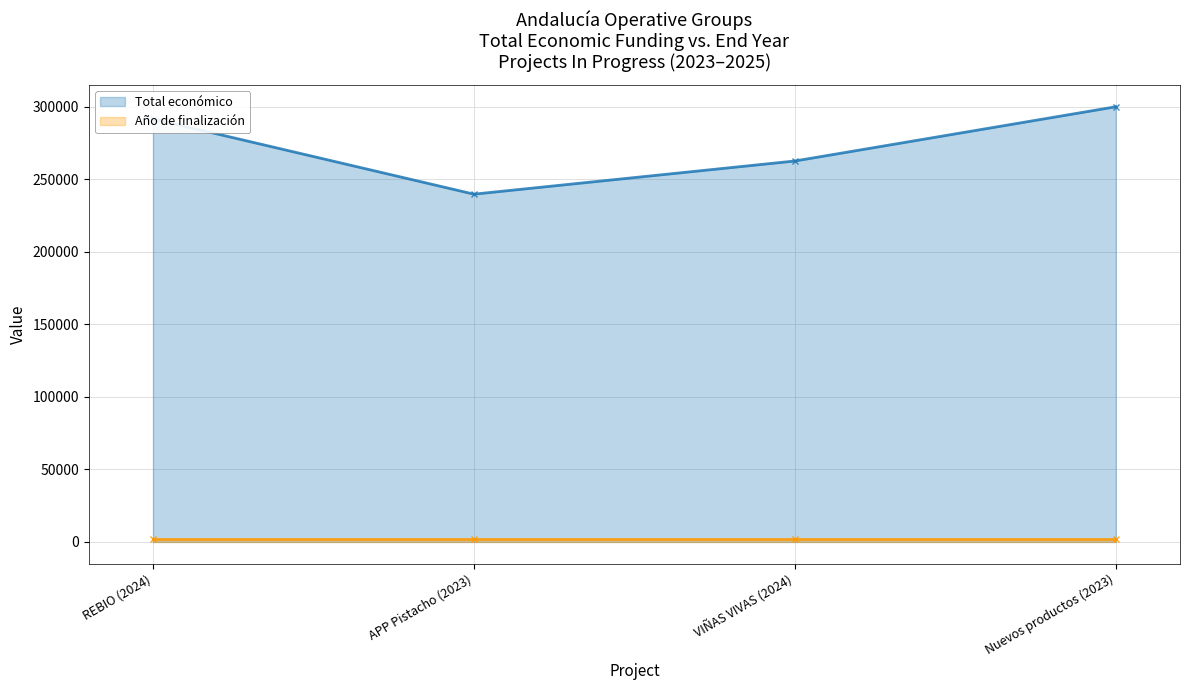

The value of Total económico at Nuevos productos (2023) is 104790. True or false?

False